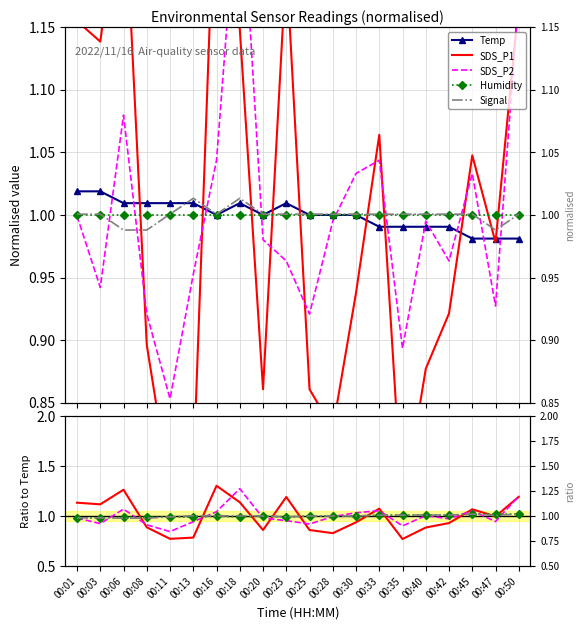

What is the value of the Signal point at the 17th from the left?

1.0